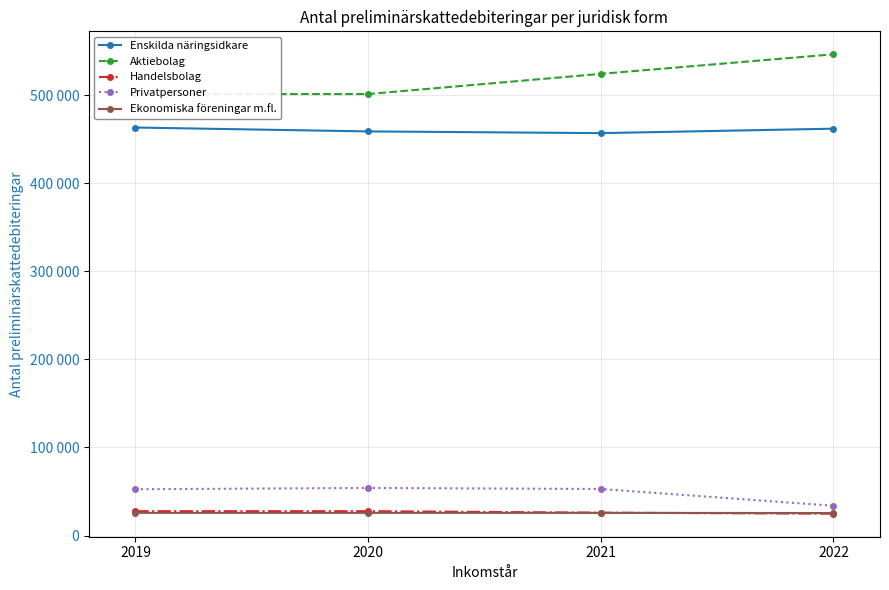

Reading left to right, extract all data points from this chart.

Enskilda näringsidkare: 463199	458804	456840	461891
Aktiebolag: 501207	501207	524108	546320
Handelsbolag: 27709	27709	25990	24774
Privatpersoner: 52580	54089	52864	33849
Ekonomiska föreningar m.fl.: 25781	25781	25779	25602